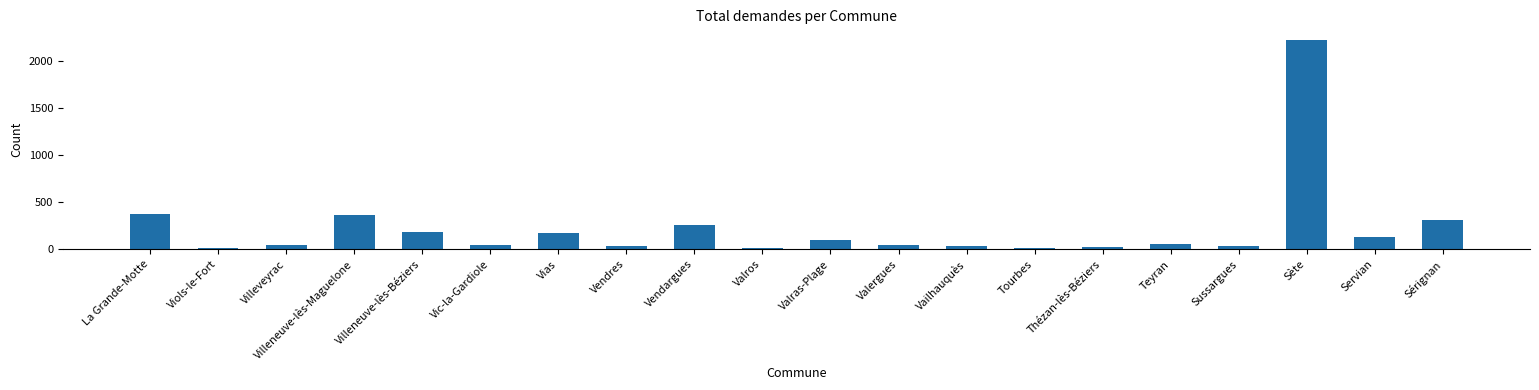

What is the maximum value shown in the chart?

2225